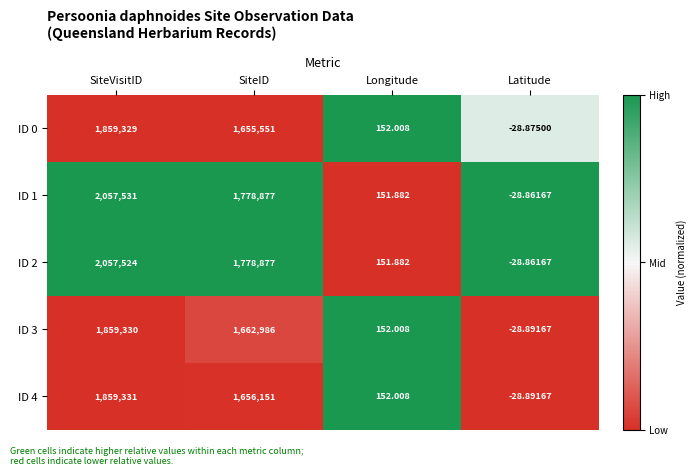

At which category is the sum across all series the highest?

SiteVisitID